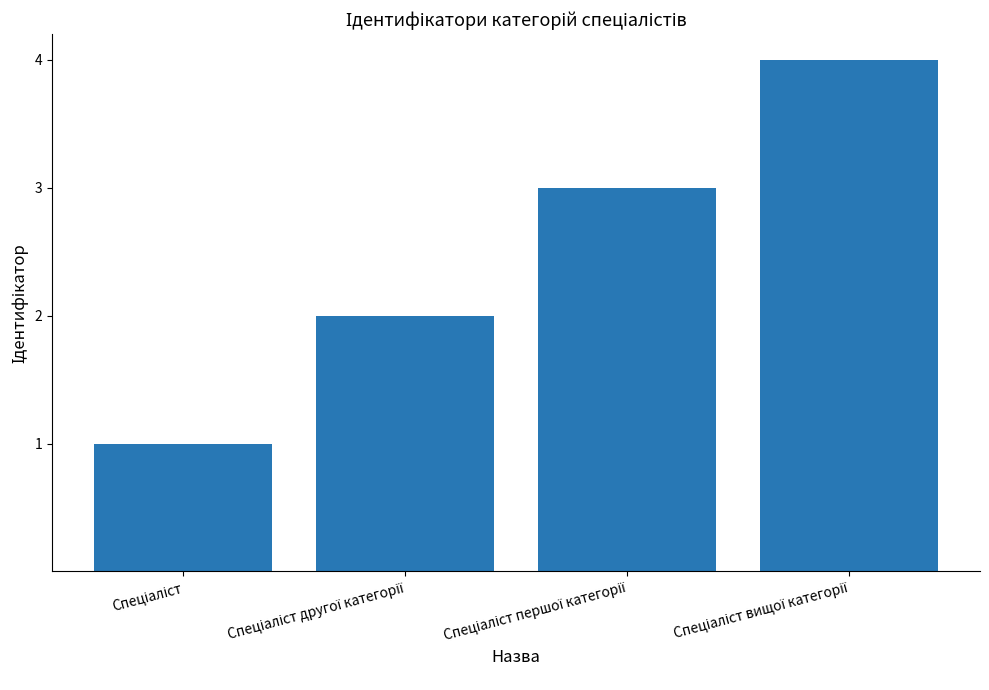

What is the greatest value displayed?

4